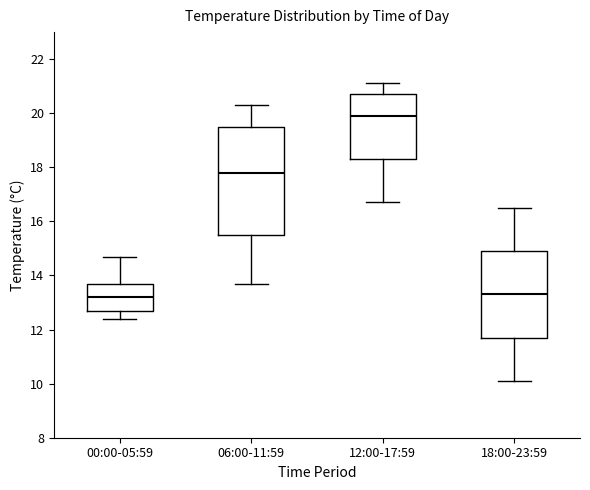

Which box's median line is the highest?

12:00-17:59